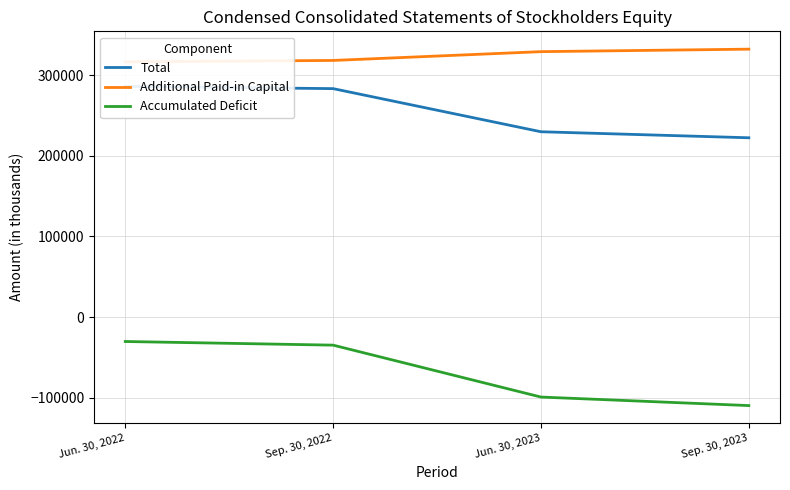

Between Jun. 30, 2023 and Jun. 30, 2022, which is larger?

Jun. 30, 2022